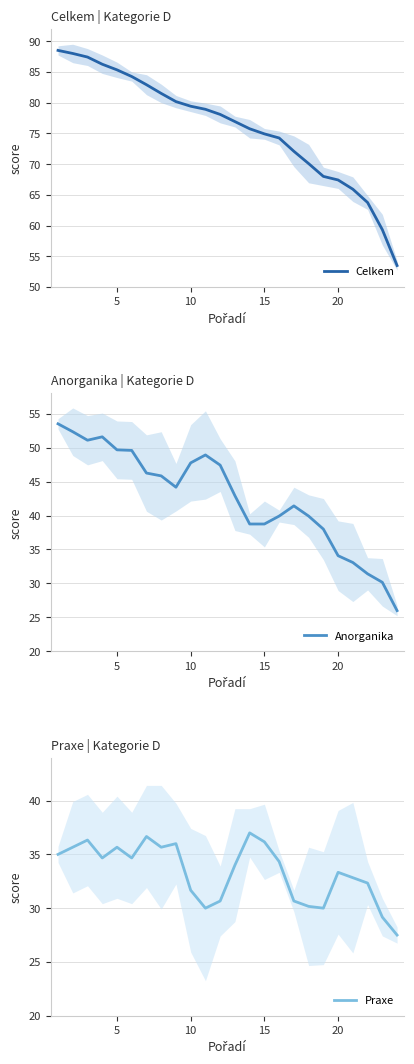

The value of Celkem at 20 is 44.2. True or false?

False